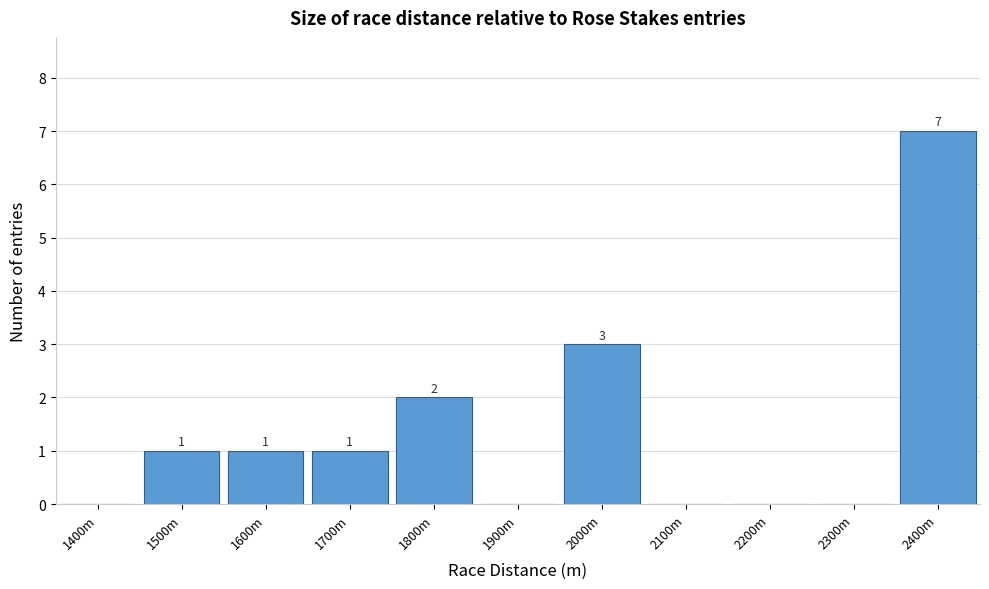

Reading left to right, transcribe all the data shown in this chart.

1400m=0	1500m=1	1600m=1	1700m=1	1800m=2	1900m=0	2000m=3	2100m=0	2200m=0	2300m=0	2400m=7